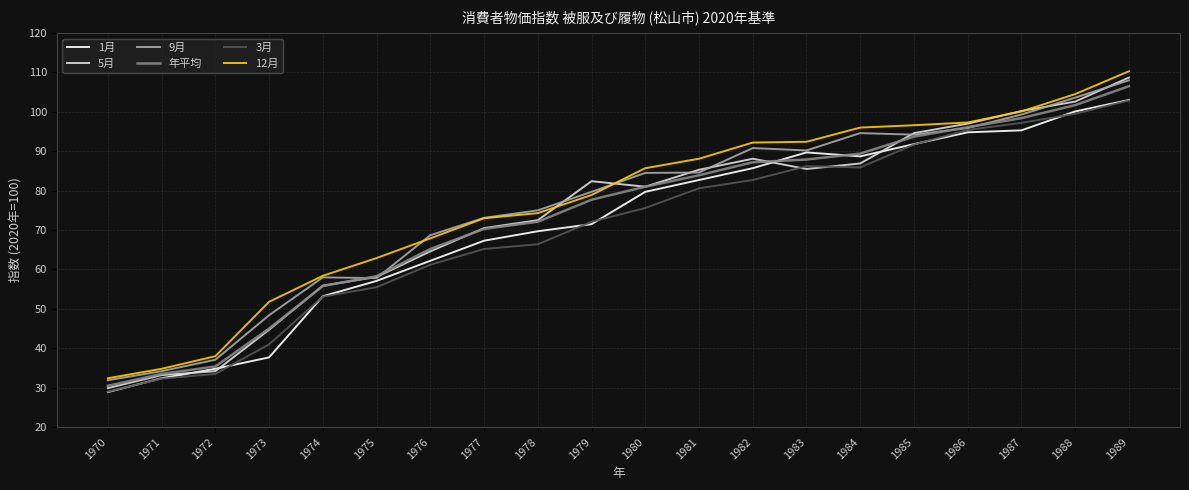

The 1月 series shows 25.4 at 1981. True or false?

False